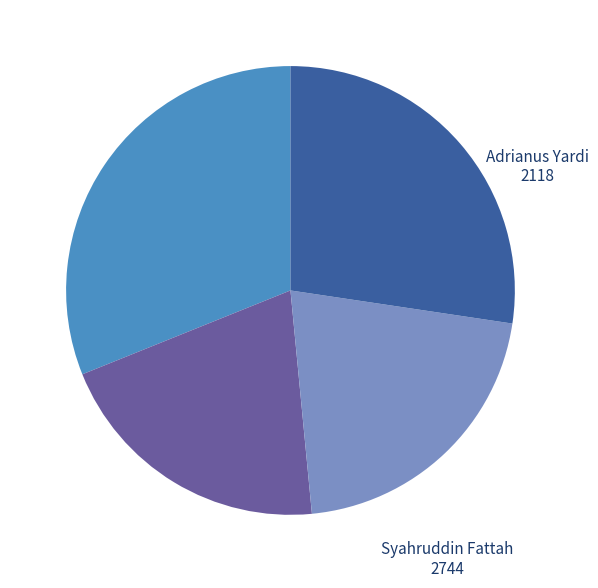

Is there any slice that represents more than half of the pie?

No